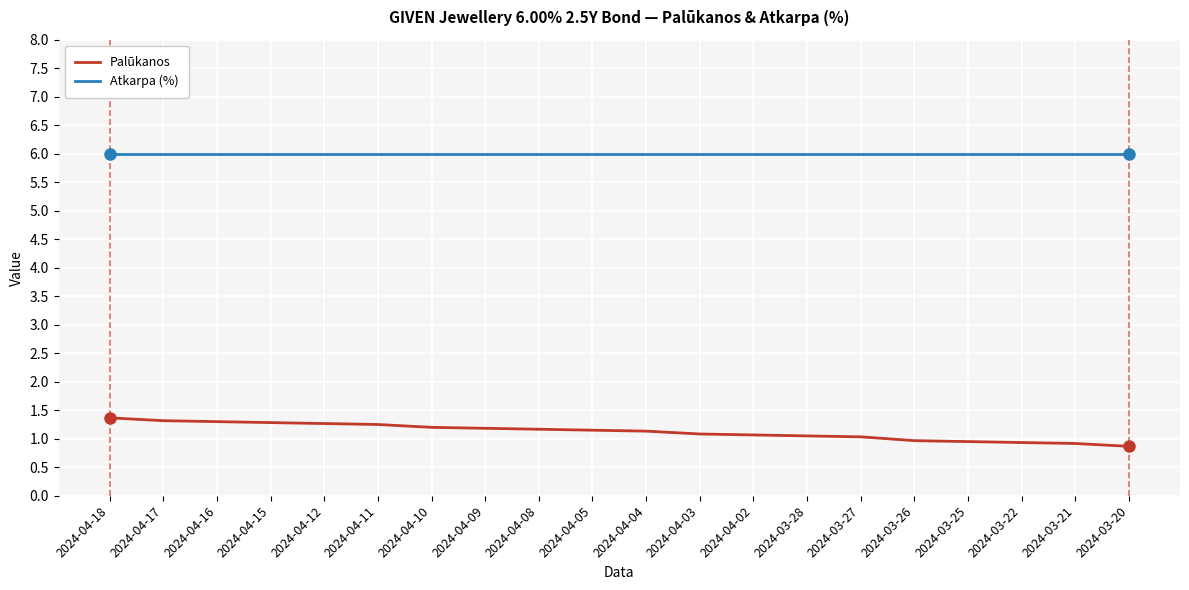

What is the total value across all series at 2024-04-02?

7.1